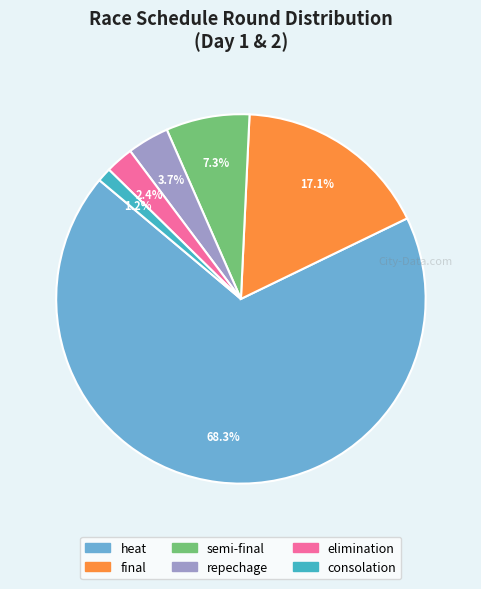

How many slices are in this pie chart?

6